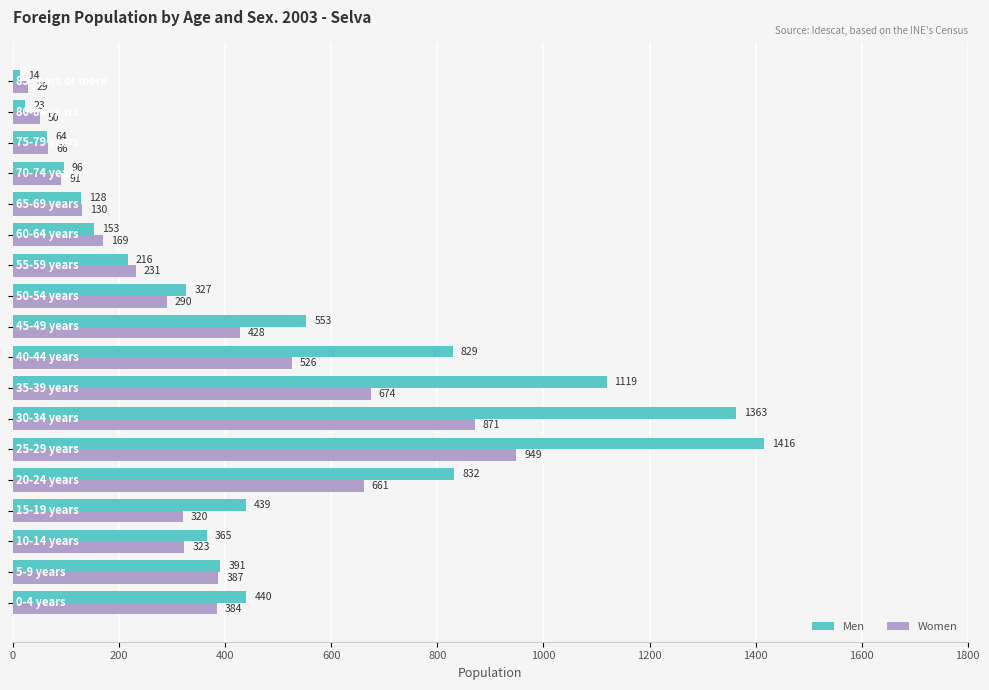

What is the average value of the Women series?

366